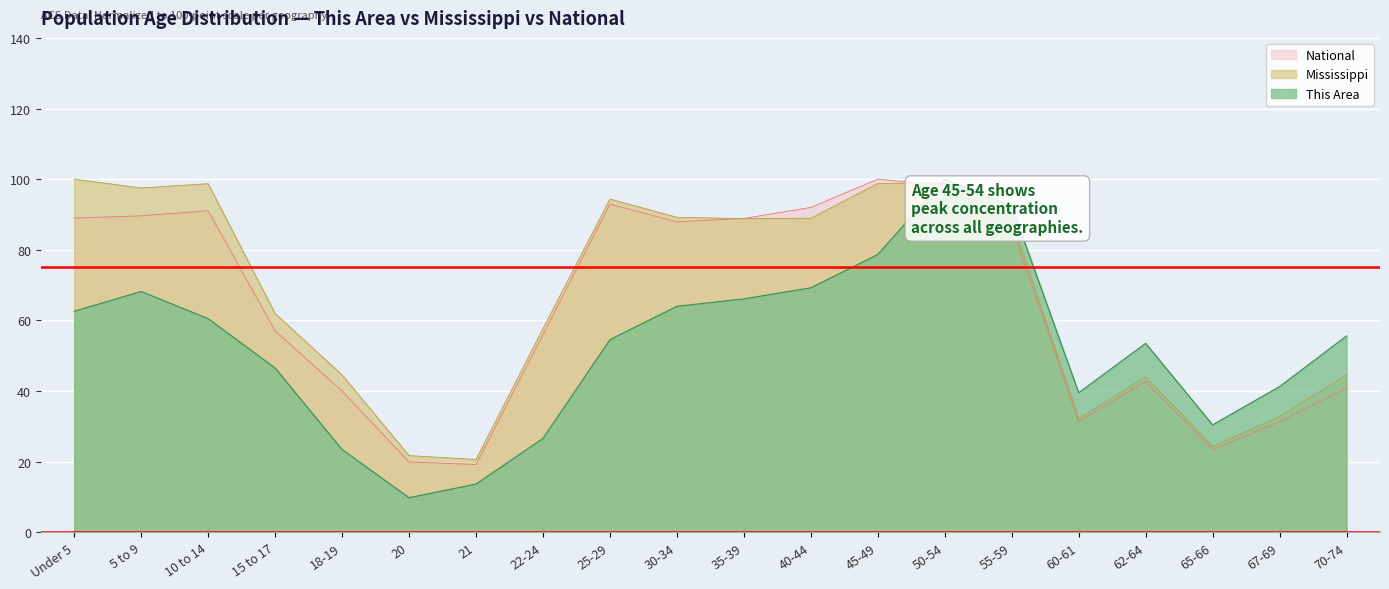

What is the greatest value displayed?

100.0